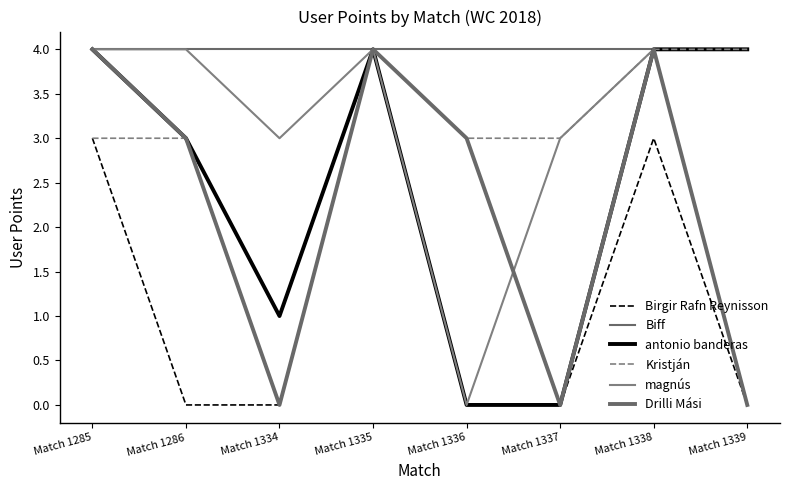

Does the chart have visible grid lines?

No